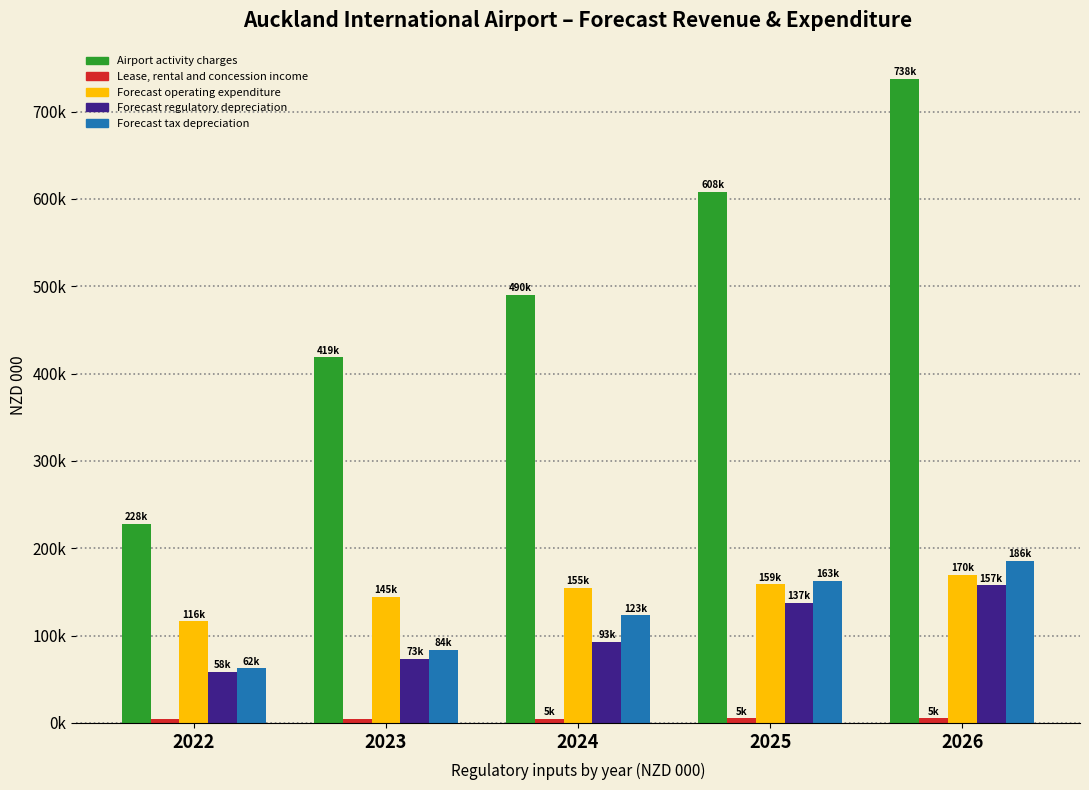

Reading right to left, transcribe all the data shown in this chart.

Airport activity charges: 737602.8	607654.7	489662.2	418618.4	228119.8
Lease, rental and concession income: 5328.2	5173.0	5022.3	4876.0	4734.0
Forecast operating expenditure: 169909.6	158679.9	154954.6	144584.8	116426.1
Forecast regulatory depreciation: 157427.4	137216.5	92845.9	73061.8	58319.1
Forecast tax depreciation: 185614.1	163074.5	123225.4	83767.9	62442.9